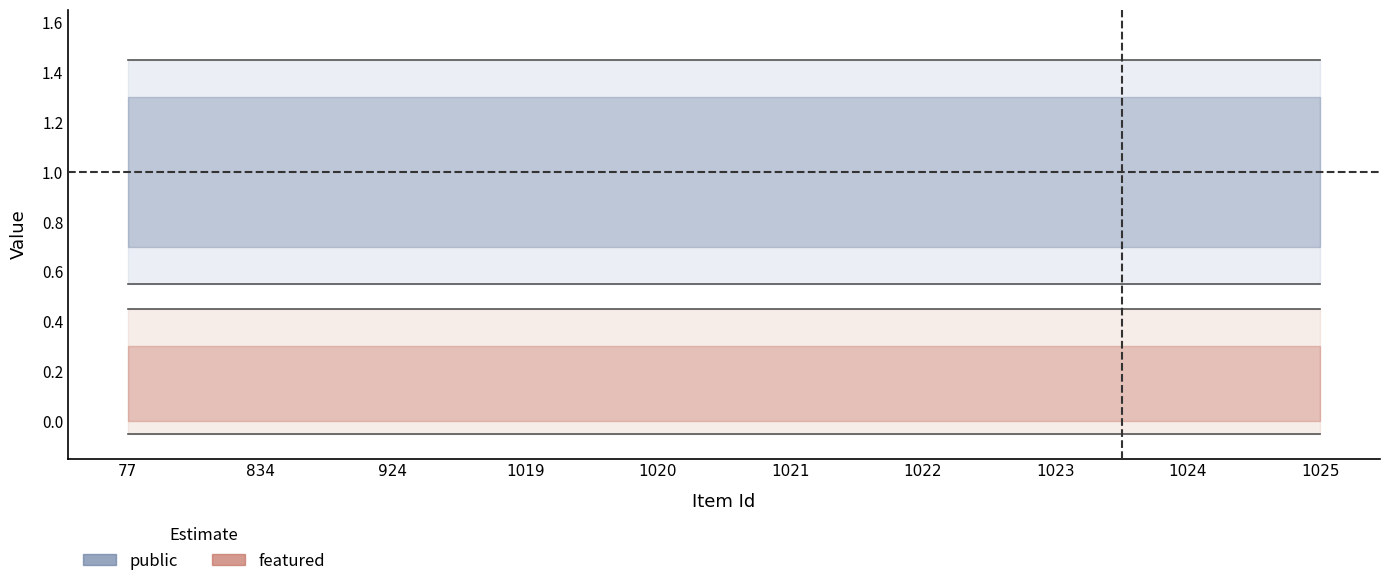

What is the sum of all public values?

10